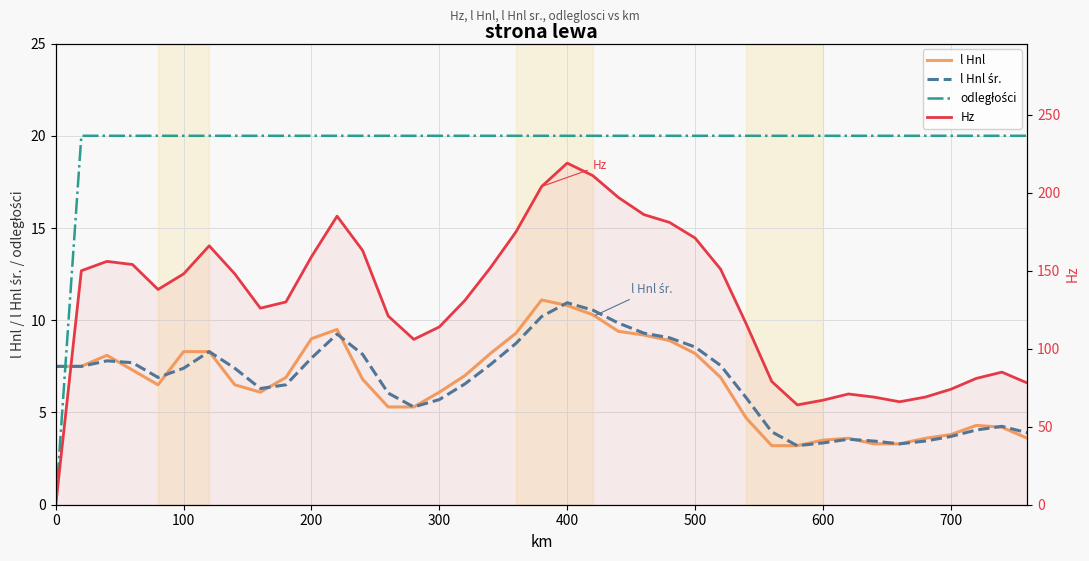

After their last crossing, which series has the higher values: odległości or l Hnl śr.?

odległości